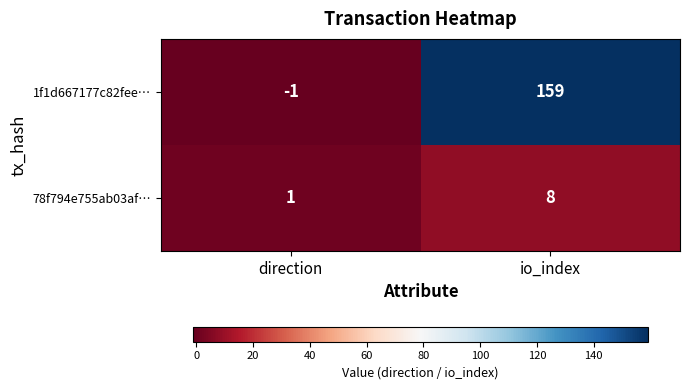

At which category is the sum across all series the highest?

io_index